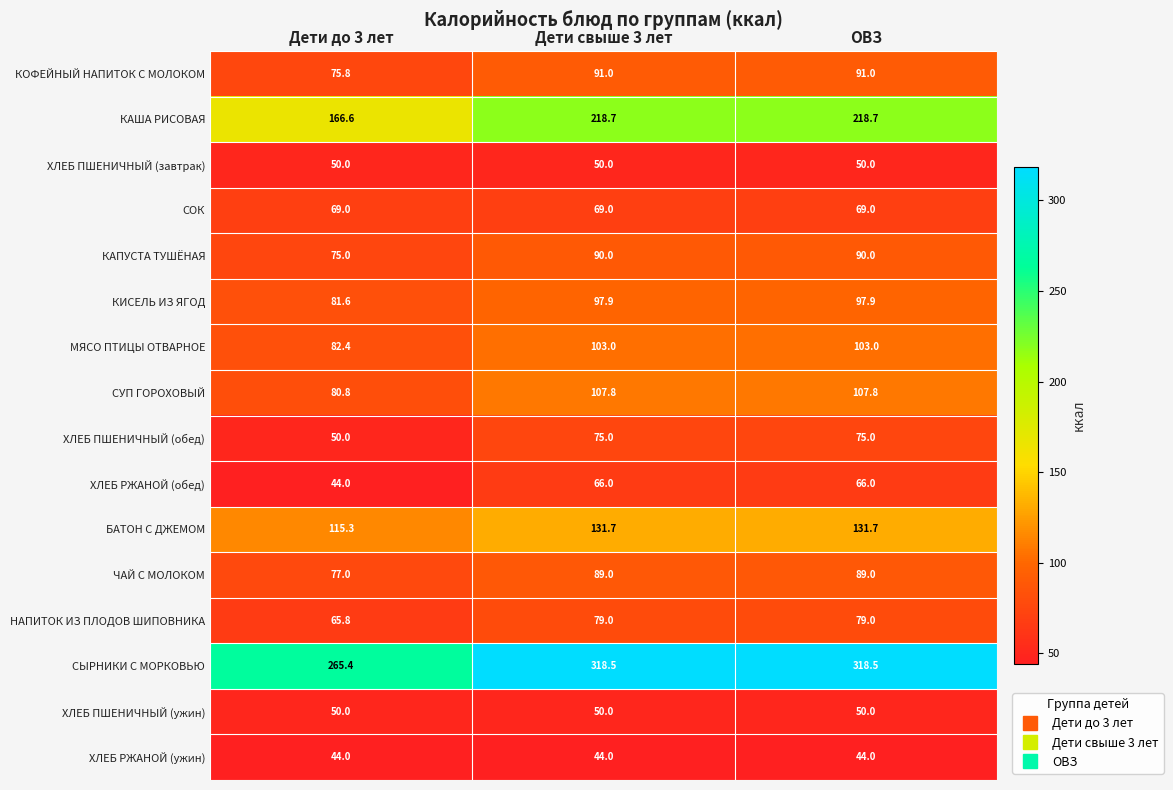

What is the difference between the maximum and minimum values in the БАТОН С ДЖЕМОМ series?

16.4